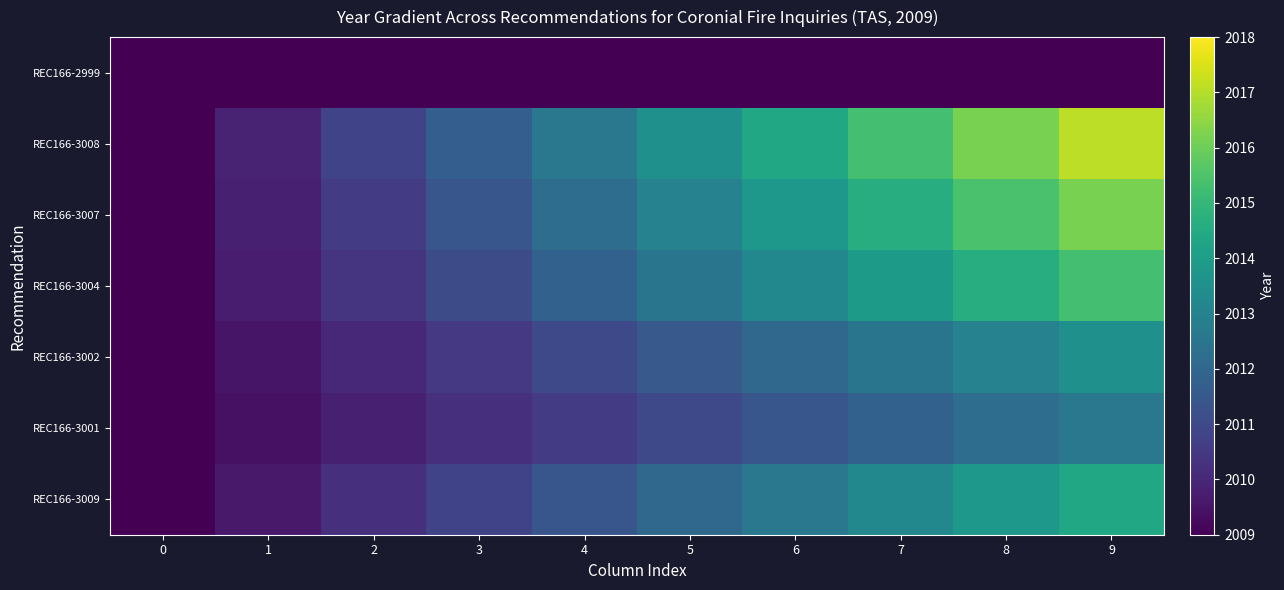

At 5, list the series in order from smallest to largest.

REC166-2999, REC166-3001, REC166-3002, REC166-3009, REC166-3004, REC166-3007, REC166-3008